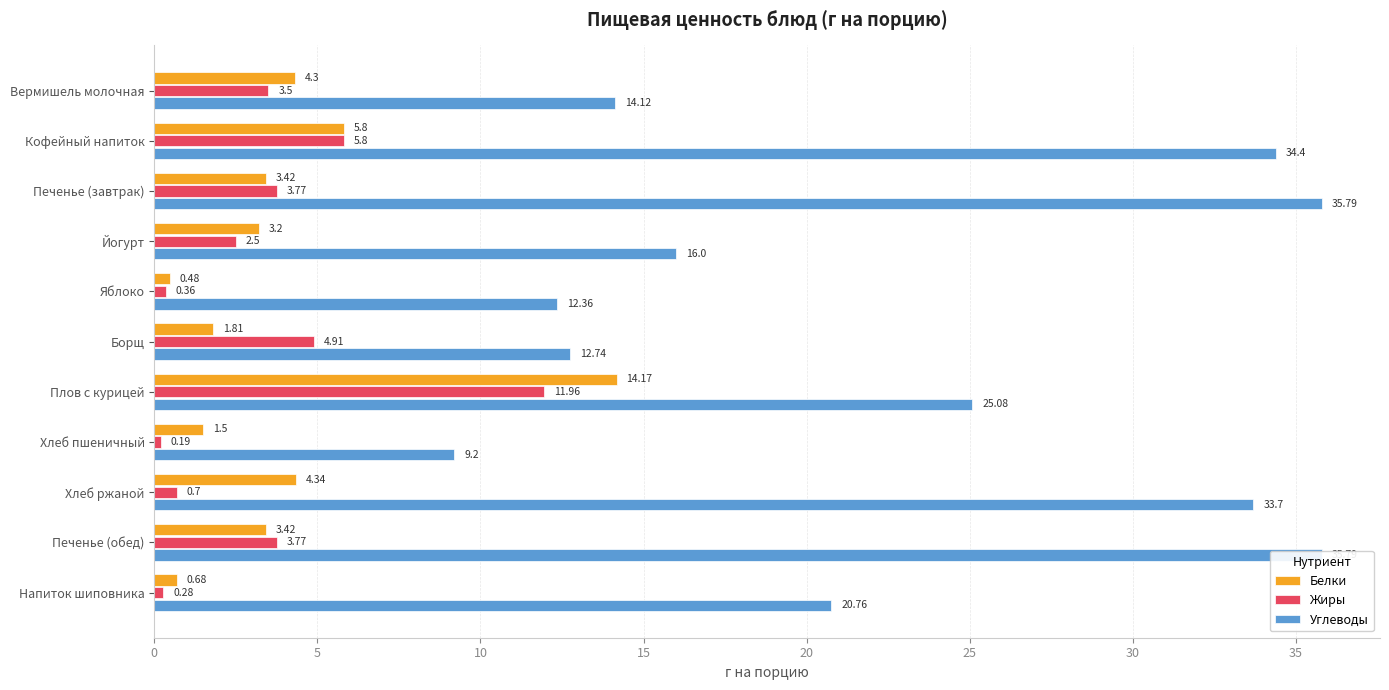

Which has a higher value, Хлеб ржаной or Йогурт?

Хлеб ржаной